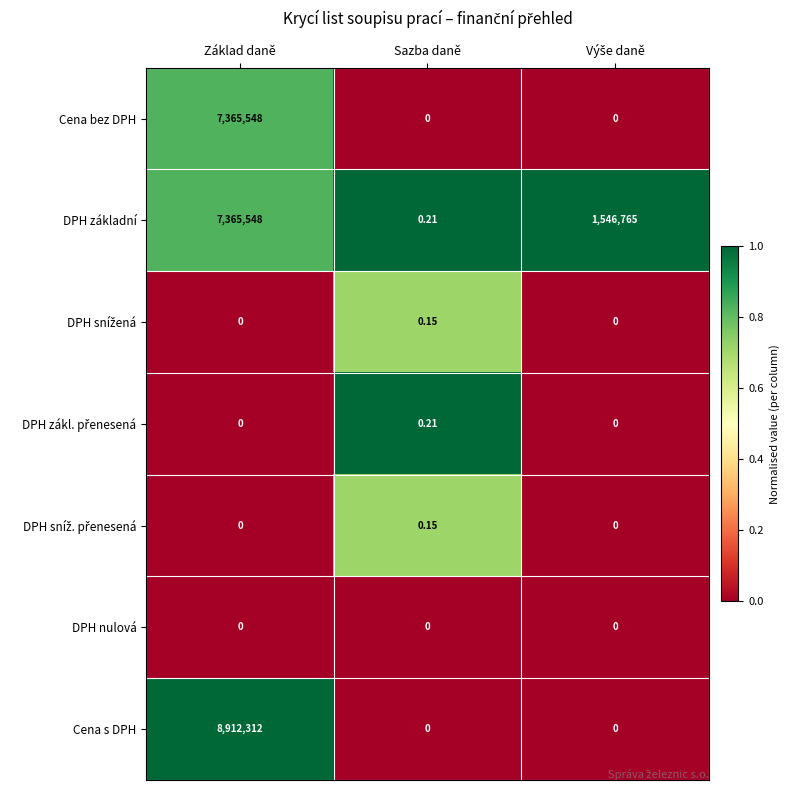

Which series changed the most between Základ daně and Sazba daně?

Cena s DPH